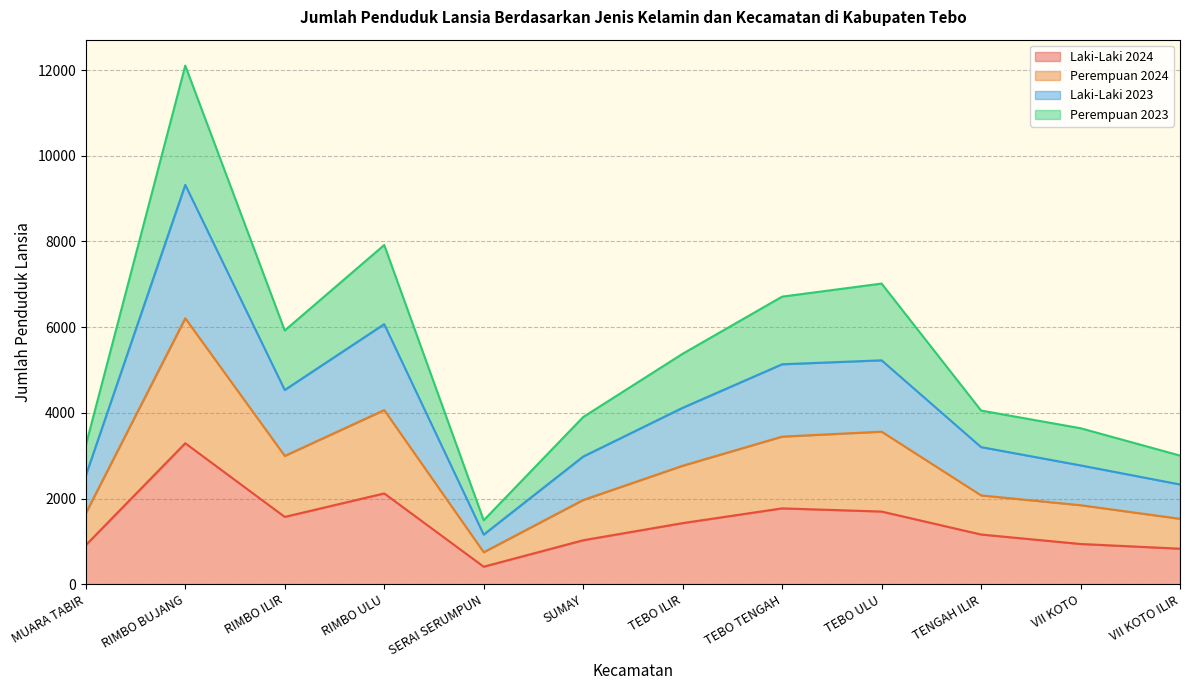

What is the total value across all series at VII KOTO?

3640